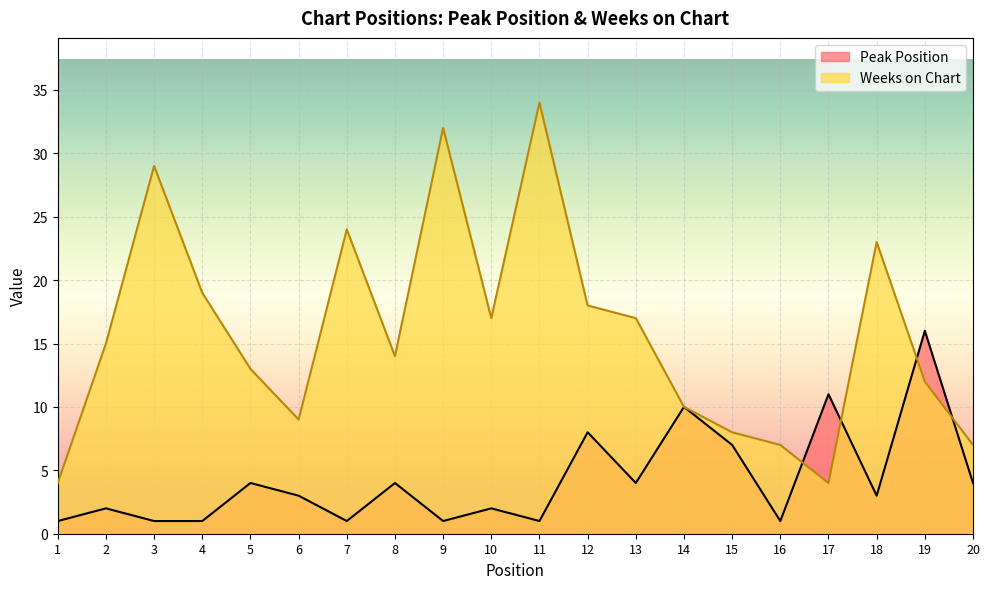

True or false: Weeks on Chart and Peak Position cross at least once.

True